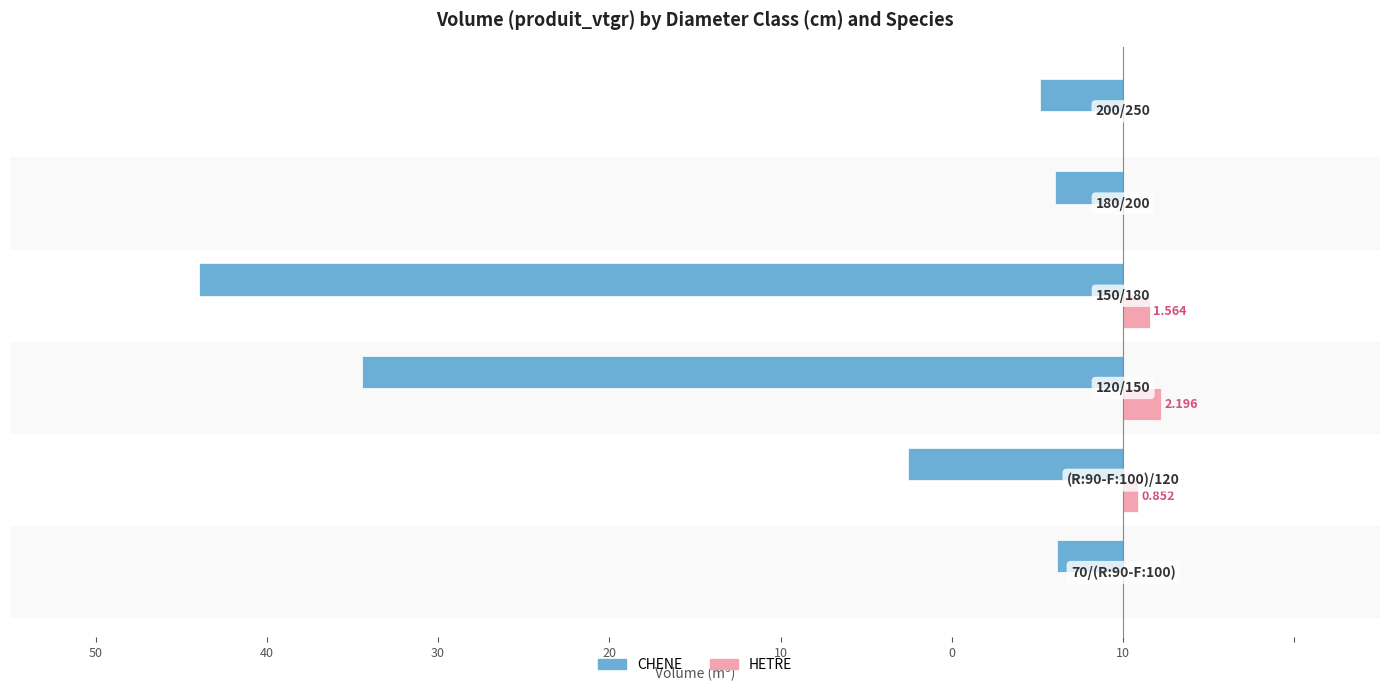

Reading left to right, extract all data points from this chart.

CHENE: -3.8	-12.5	-44.4	-53.9	-4.0	-4.9
HETRE: 0.0	0.9	2.2	1.6	0.0	0.0